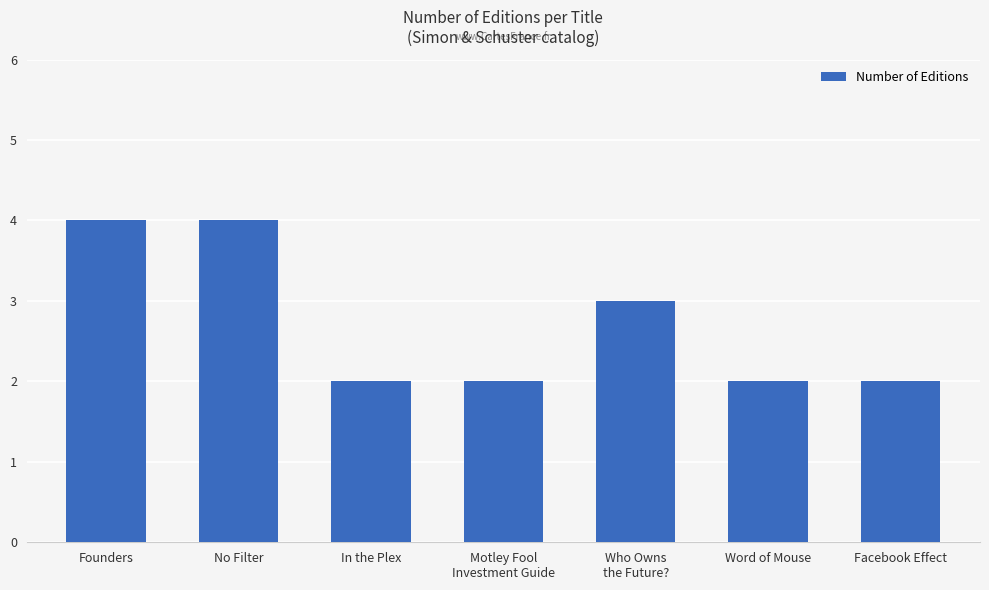

Is it true that the value at In the Plex is 2?

True